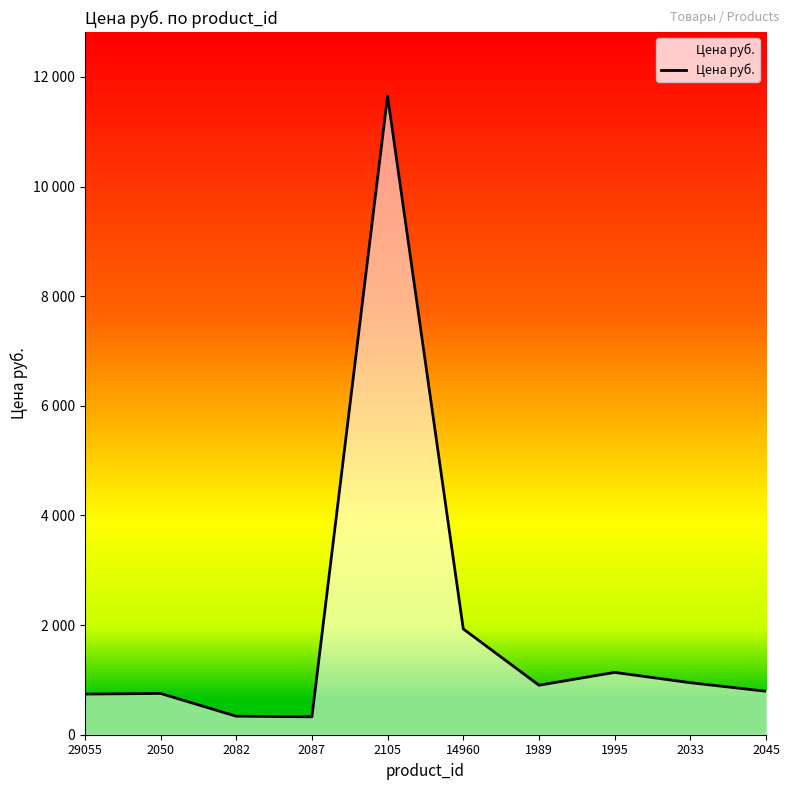

Does the chart display data point markers on the line(s)?

No